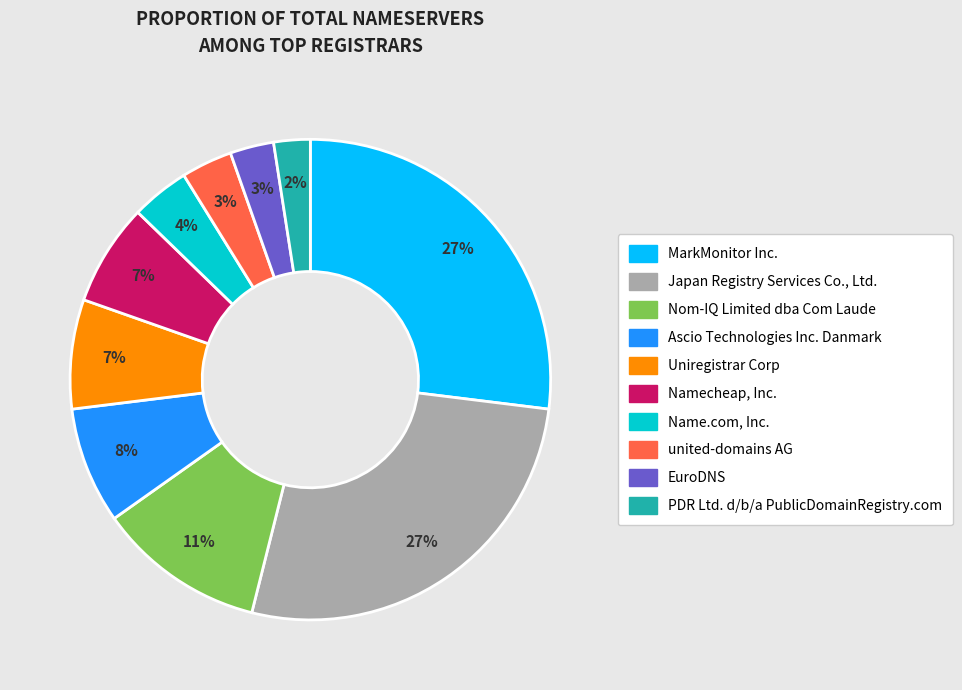

Combined, do EuroDNS and Nom-IQ Limited dba Com Laude account for over 50%?

No